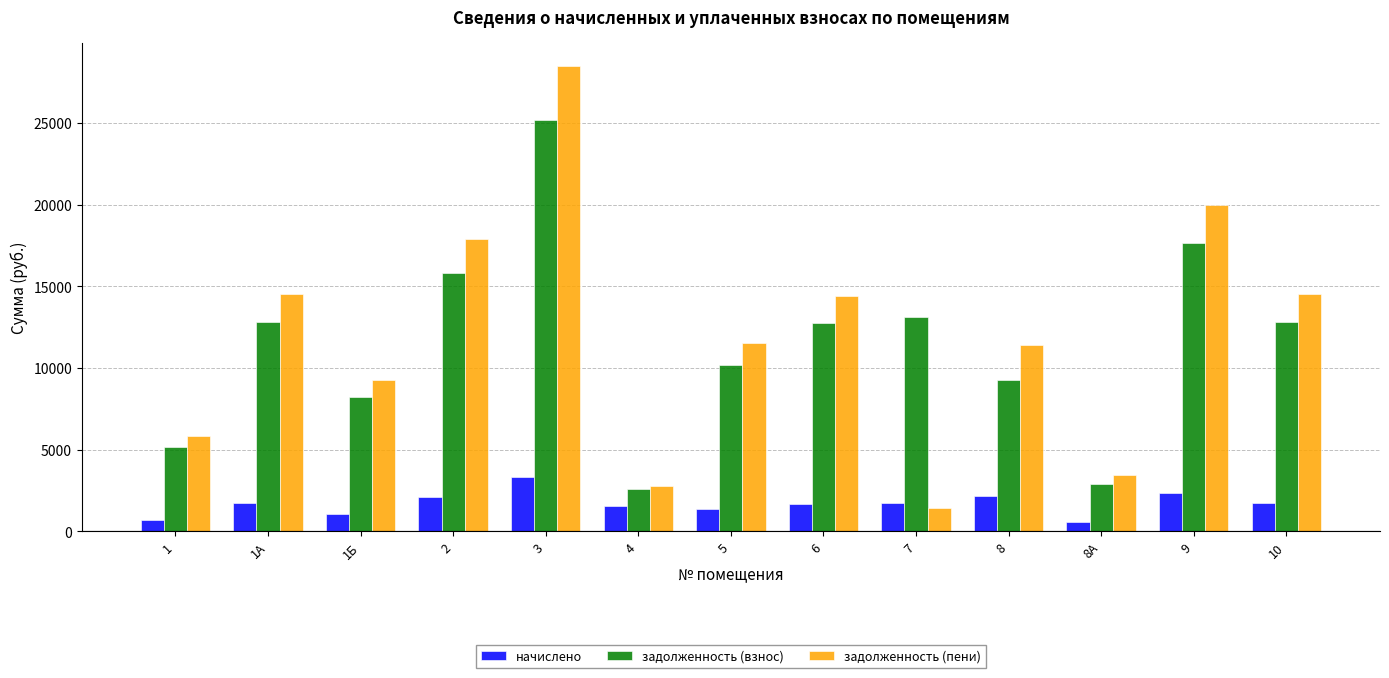

The задолженность (пени) series shows 1144.6 at 4. True or false?

False